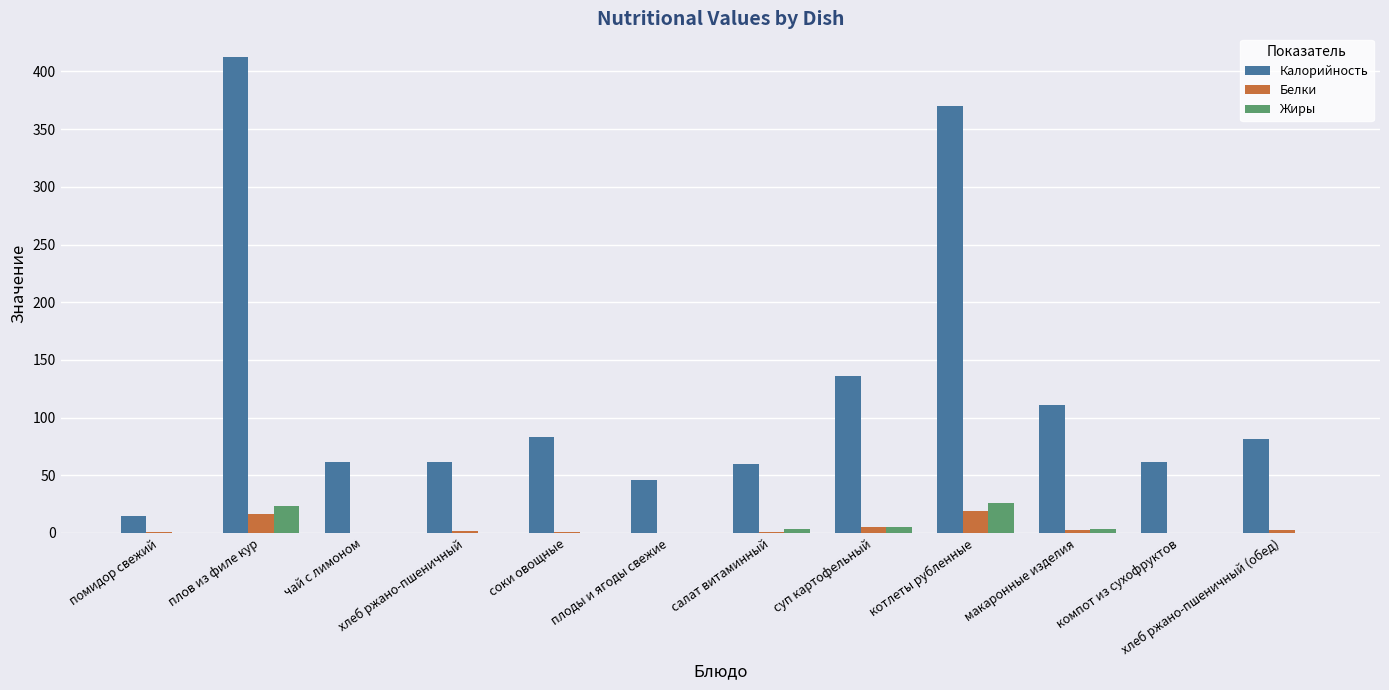

What is the approximate value of Калорийность at котлеты рубленные?

370.0